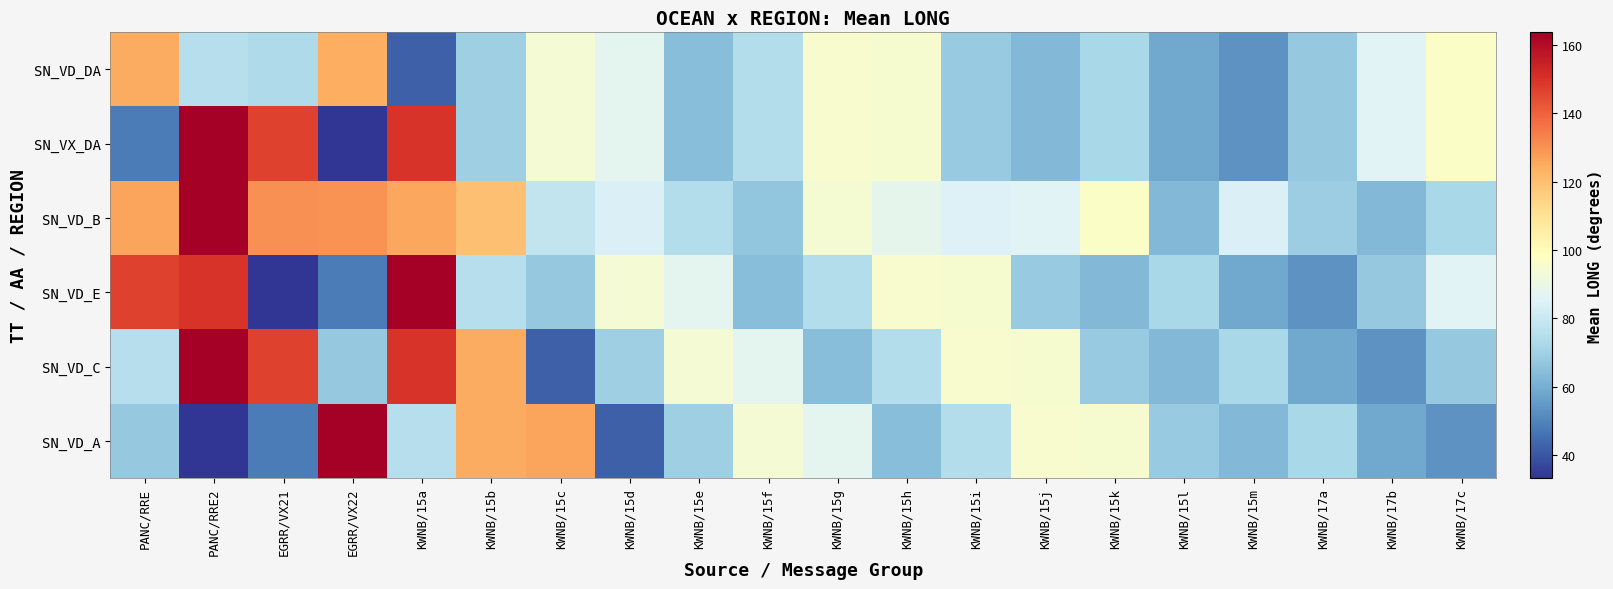

Count the number of categories in the chart.

20